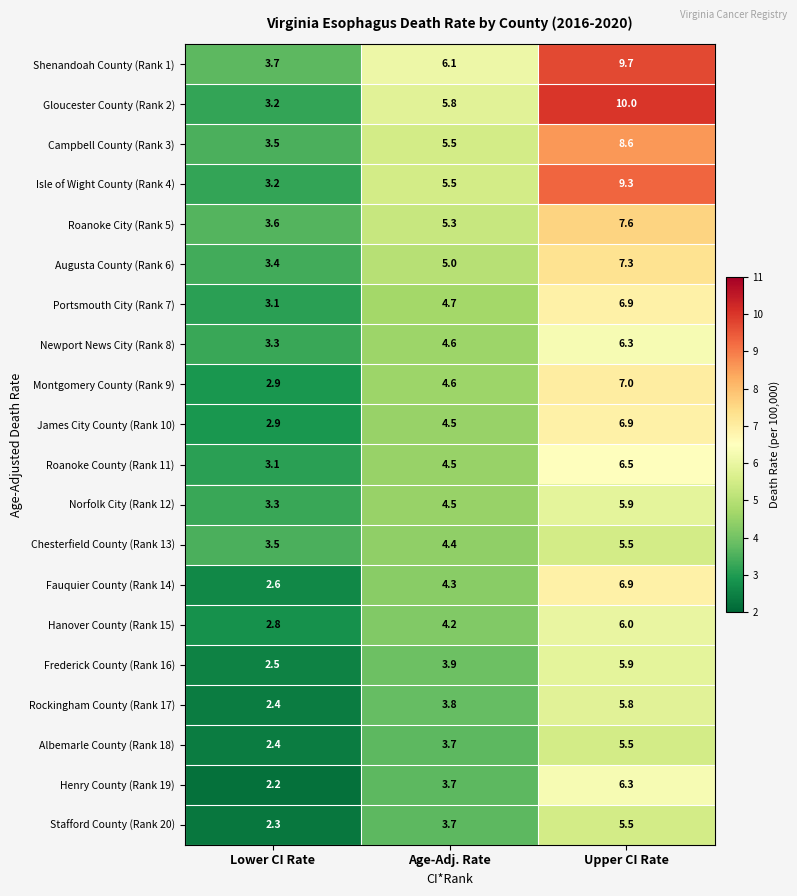

List the labels in order of Chesterfield County (Rank 13) value, largest first.

Upper CI Rate, Age-Adj. Rate, Lower CI Rate